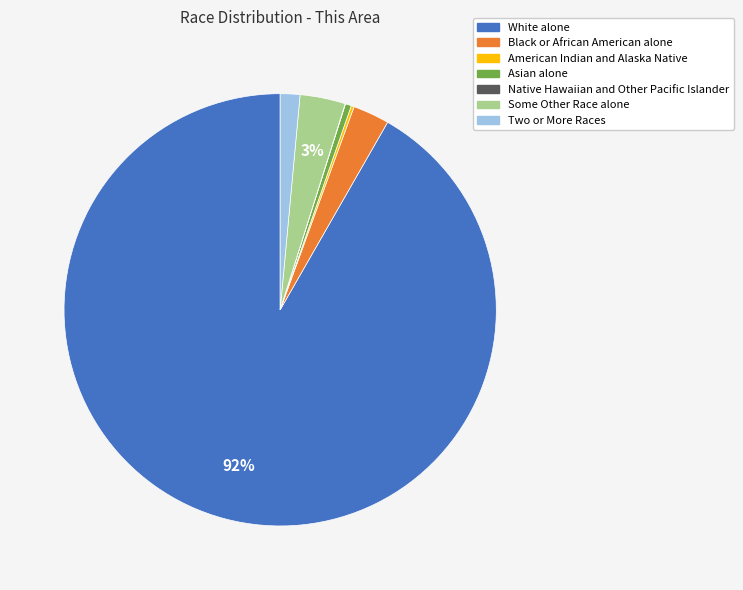

Is there a majority slice in this chart?

Yes